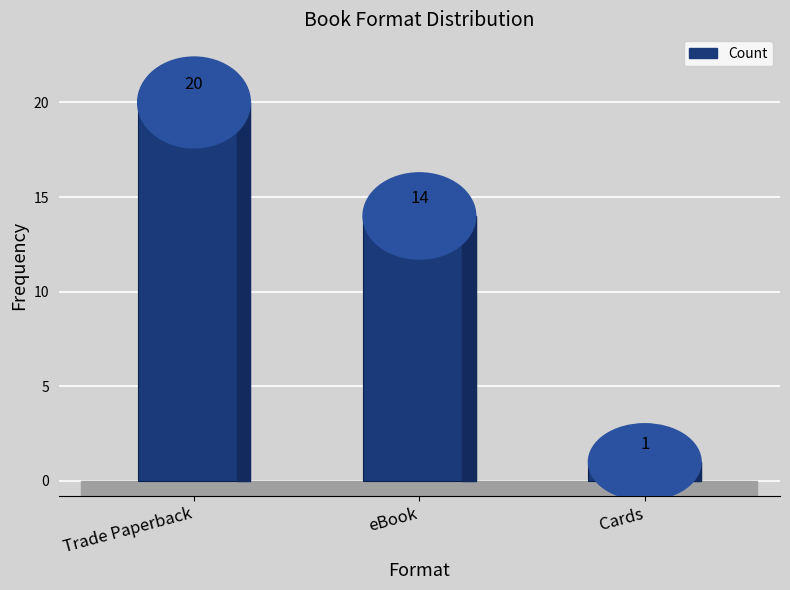

List the labels in order of value, smallest first.

Cards, eBook, Trade Paperback